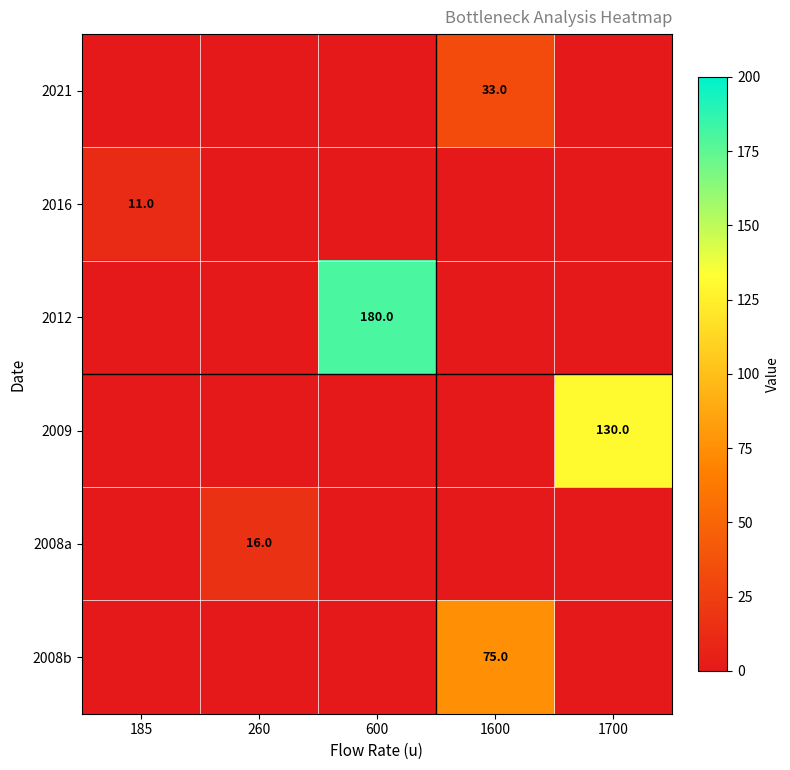

The 2009 series shows 130 at 1700. True or false?

True